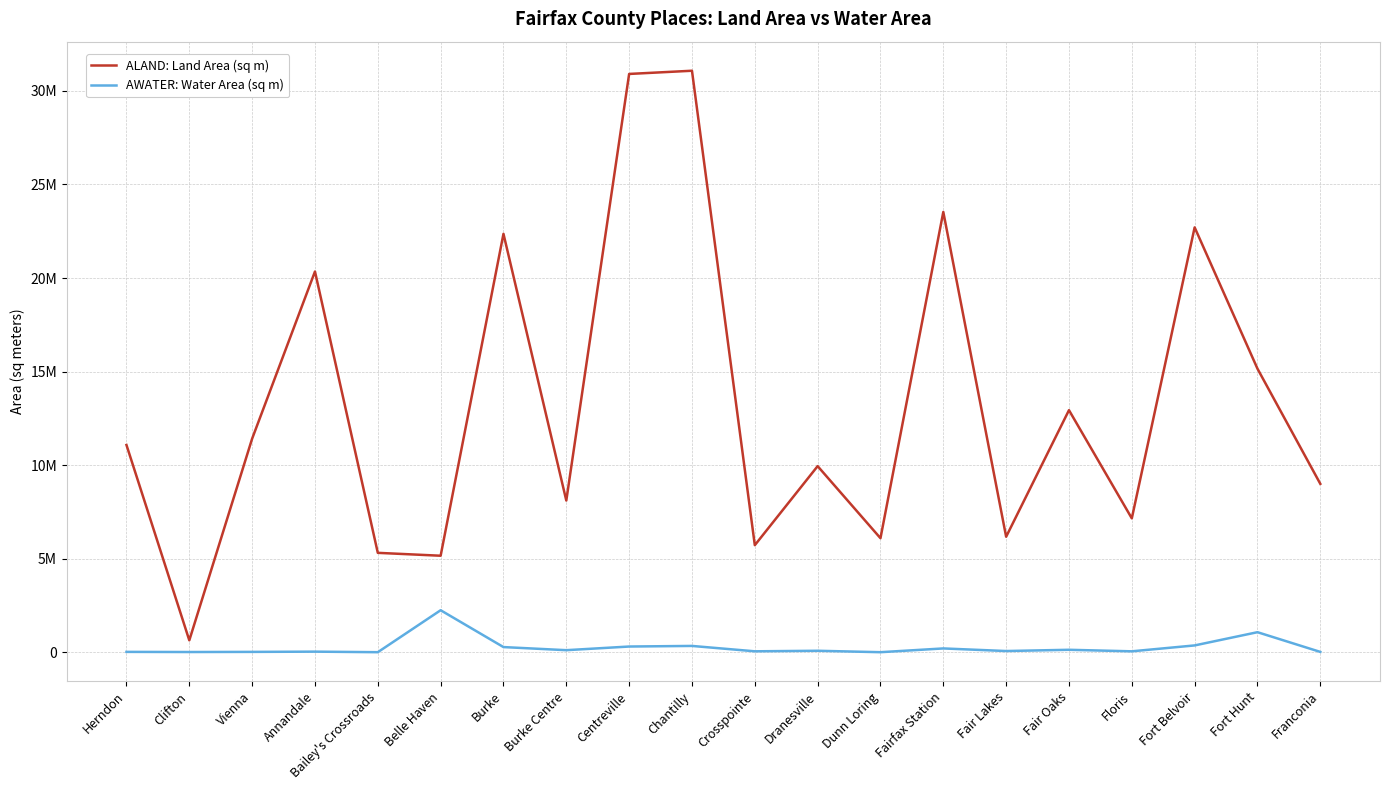

Reading left to right, list all the values displayed in this chart.

ALAND: Land Area (sq m): Herndon=11076010	Clifton=635487	Vienna=11415119	Annandale=20348939	Bailey's Crossroads=5311343	Belle Haven=5156665	Burke=22362811	Burke Centre=8107276	Centreville=30908921	Chantilly=31080122	Crosspointe=5721215	Dranesville=9945313	Dunn Loring=6093648	Fairfax Station=23532288	Fair Lakes=6171639	Fair Oaks=12937152	Floris=7155098	Fort Belvoir=22707696	Fort Hunt=15154077	Franconia=8999828
AWATER: Water Area (sq m): Herndon=17595	Clifton=10116	Vienna=17193	Annandale=30218	Bailey's Crossroads=717	Belle Haven=2243773	Burke=274424	Burke Centre=108271	Centreville=303768	Chantilly=335843	Crosspointe=48267	Dranesville=76910	Dunn Loring=791	Fairfax Station=201713	Fair Lakes=62783	Fair Oaks=129451	Floris=47570	Fort Belvoir=362842	Fort Hunt=1069899	Franconia=16134